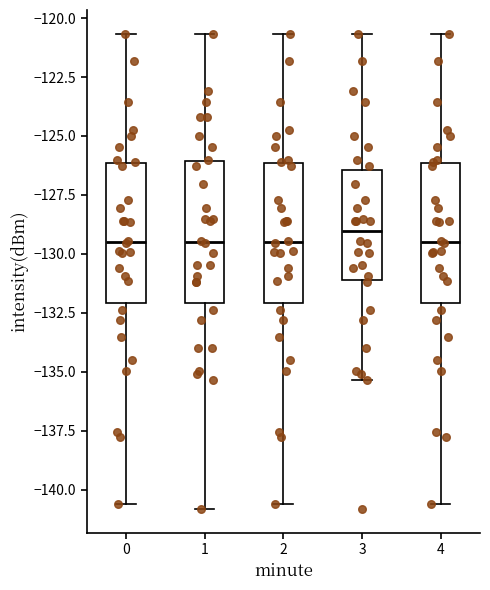

Reading left to right, read every box against the y-axis: the position of its median line, the range the box covers, and the ends of its whiskers. The values are not printed on the chart, so give them approximately, as read against the axis.

0: median -129.5, box -132.0 to -126.0, whiskers -140.5 to -120.5
1: median -129.5, box -132.0 to -126.0, whiskers -141.0 to -120.5
2: median -129.5, box -132.0 to -126.0, whiskers -140.5 to -120.5
3: median -129.0, box -131.0 to -126.5, whiskers -135.5 to -120.5
4: median -129.5, box -132.0 to -126.0, whiskers -140.5 to -120.5